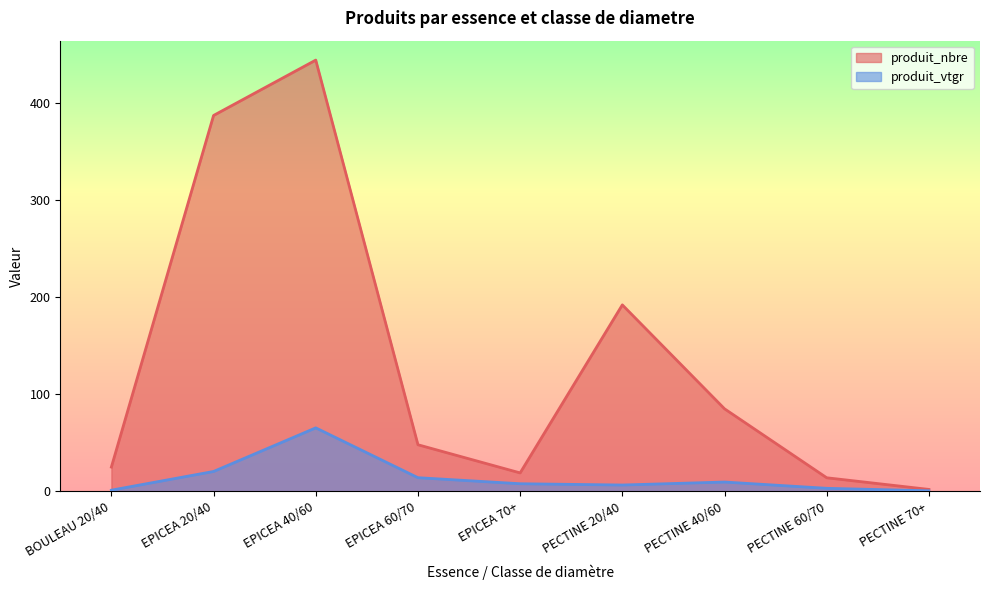

Which has a higher value, BOULEAU 20/40 or EPICEA 60/70?

EPICEA 60/70